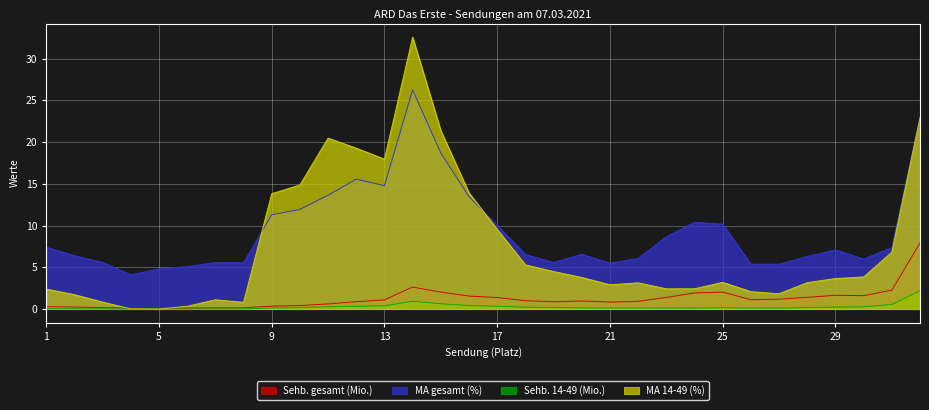

At which category is the sum across all series the highest?

14